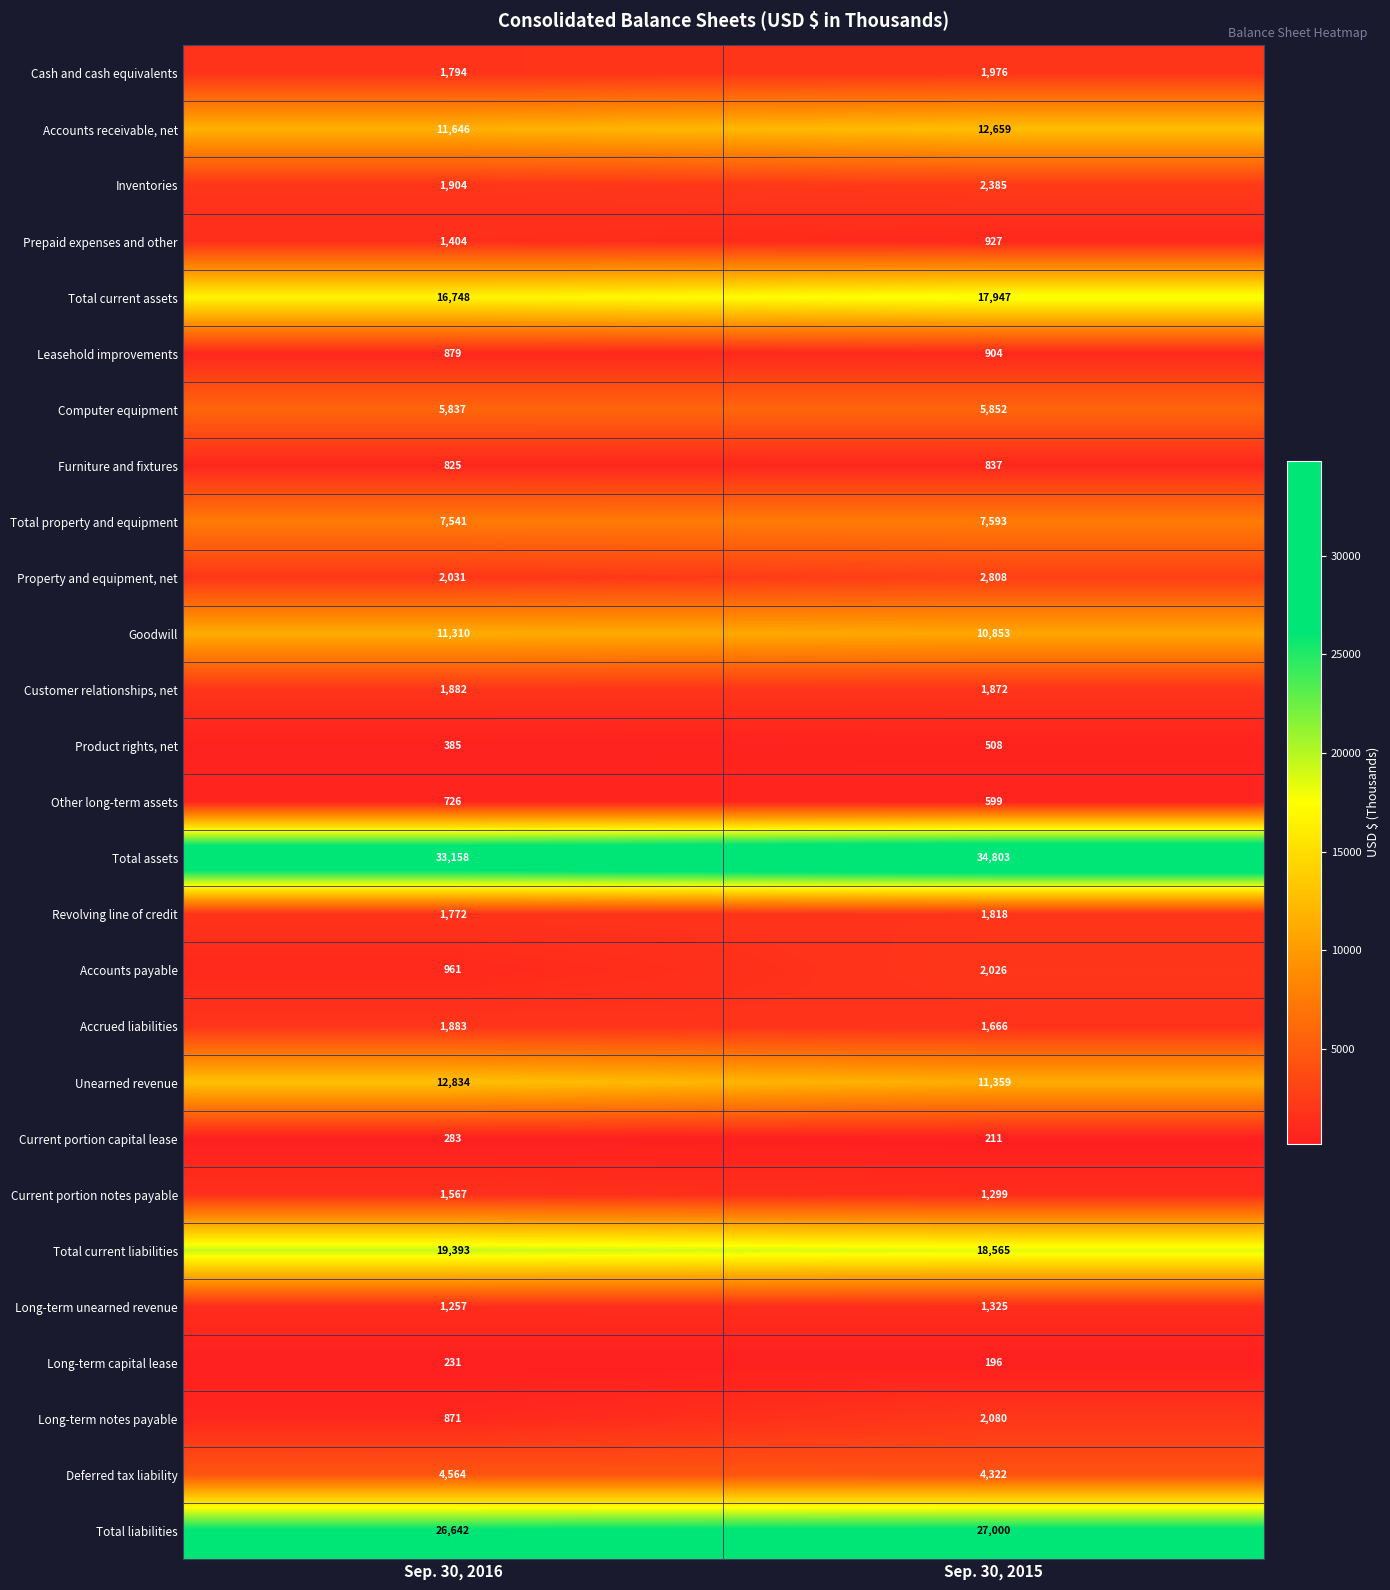

At which label does Leasehold improvements reach its peak?

Sep. 30, 2015